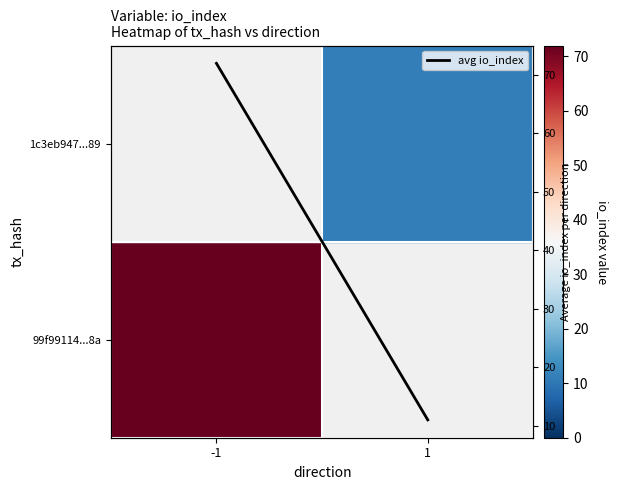

Is the value of 99f99114...8a at -1 greater than the value of 1c3eb947...89 at 1?

Yes